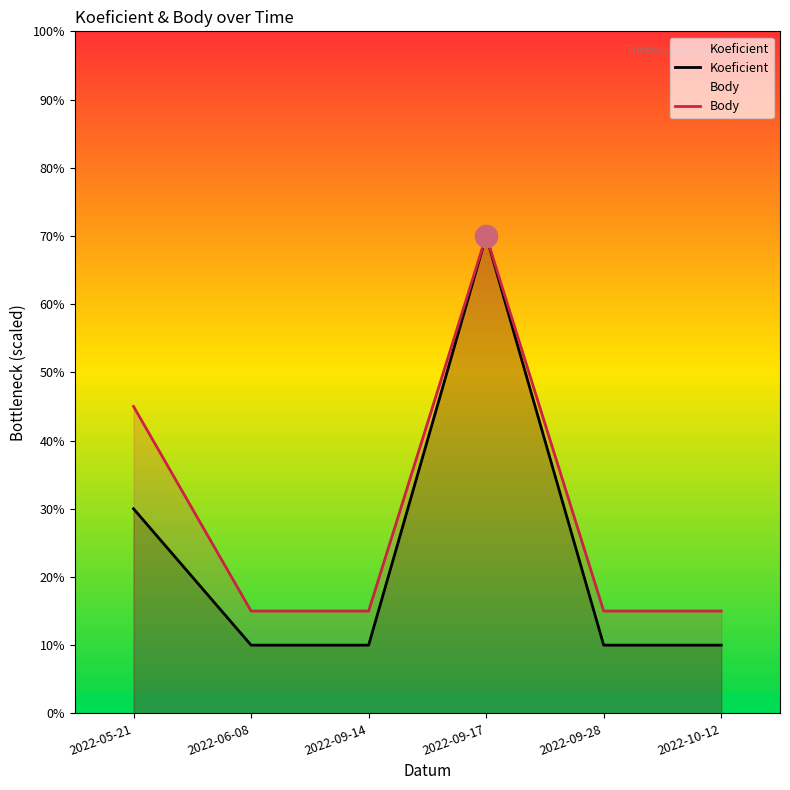

What is the highest value of the Koeficient series?

7.0